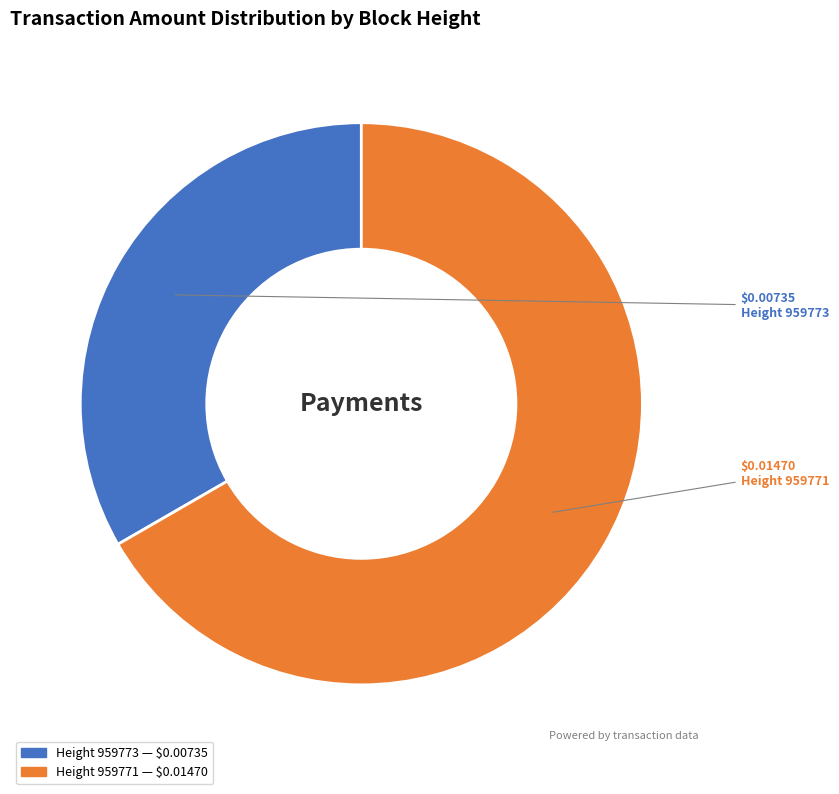

Rank the categories by value from lowest to highest.

Height 959773, Height 959771